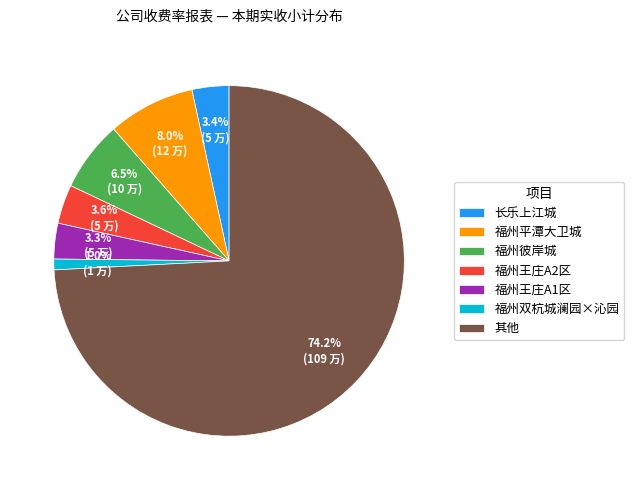

Does any single category account for the majority?

Yes